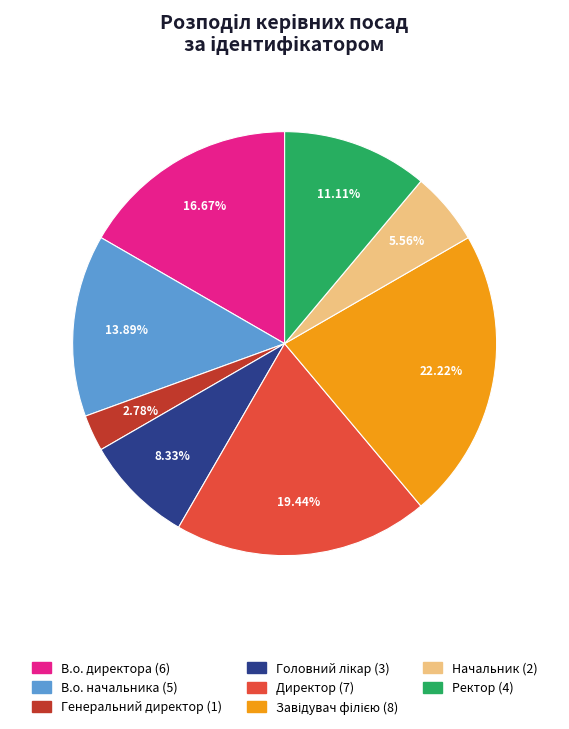

To the nearest percent, what percentage of the pie is Начальник?

6%